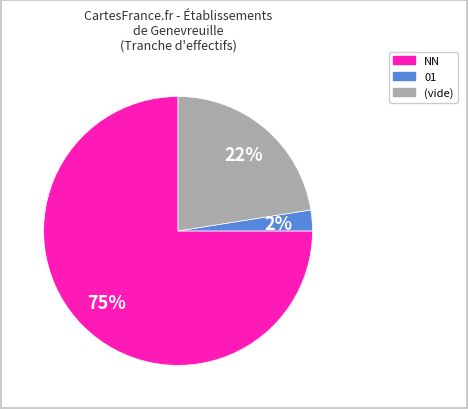

To the nearest percent, what is the average slice percentage?

33%